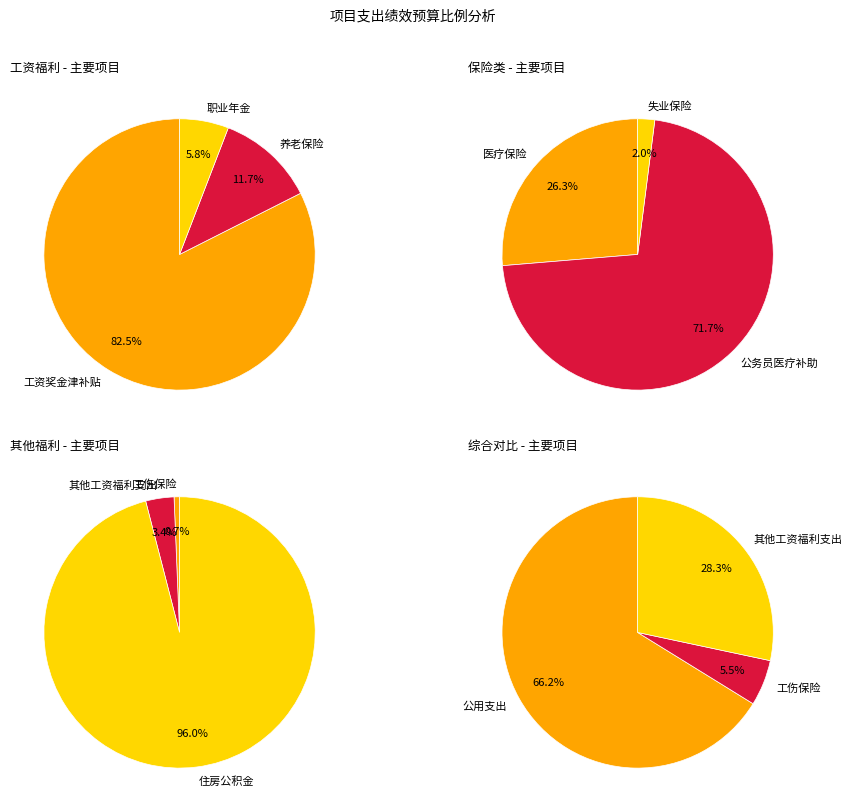

True or false: 公务员医疗补助 accounts for 23% of the total.

False